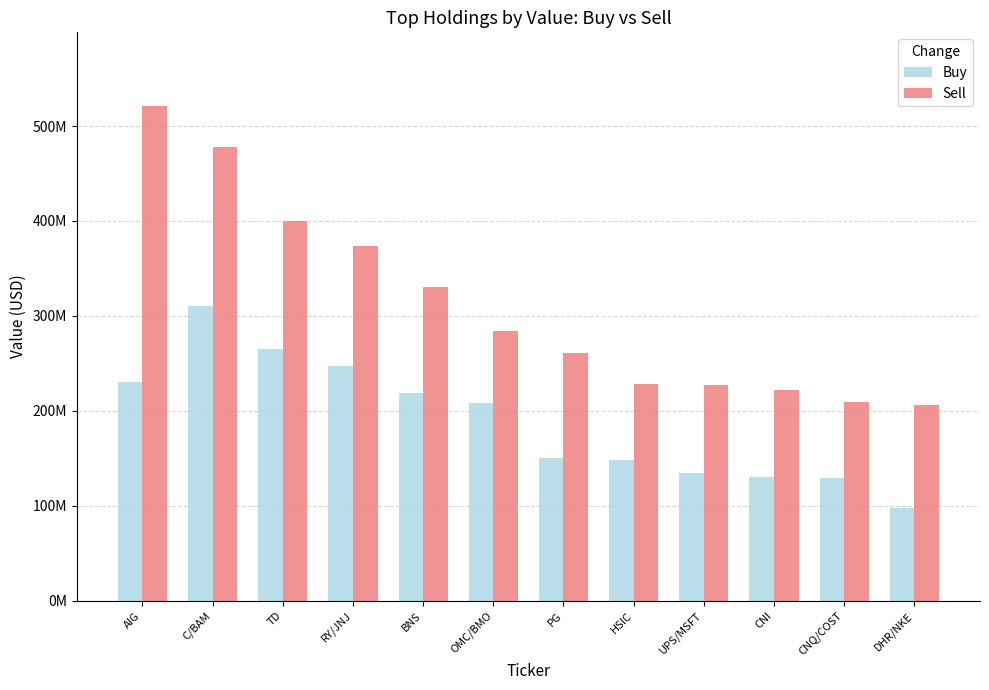

Reading left to right, what are all the values shown in this chart?

Buy: AIG=230438000	C/BAM=310618000	TD=264637000	RY/JNJ=246900000	BNS=218528000	OMC/BMO=207825000	PG=150545000	HSIC=148784000	UPS/MSFT=134370000	CNI=130146000	CNQ/COST=128878000	DHR/NKE=98026000
Sell: AIG=520561000	C/BAM=477648000	TD=399603000	RY/JNJ=373916000	BNS=330965000	OMC/BMO=284056000	PG=261110000	HSIC=228482000	UPS/MSFT=226914000	CNI=221784000	CNQ/COST=209402000	DHR/NKE=206011000